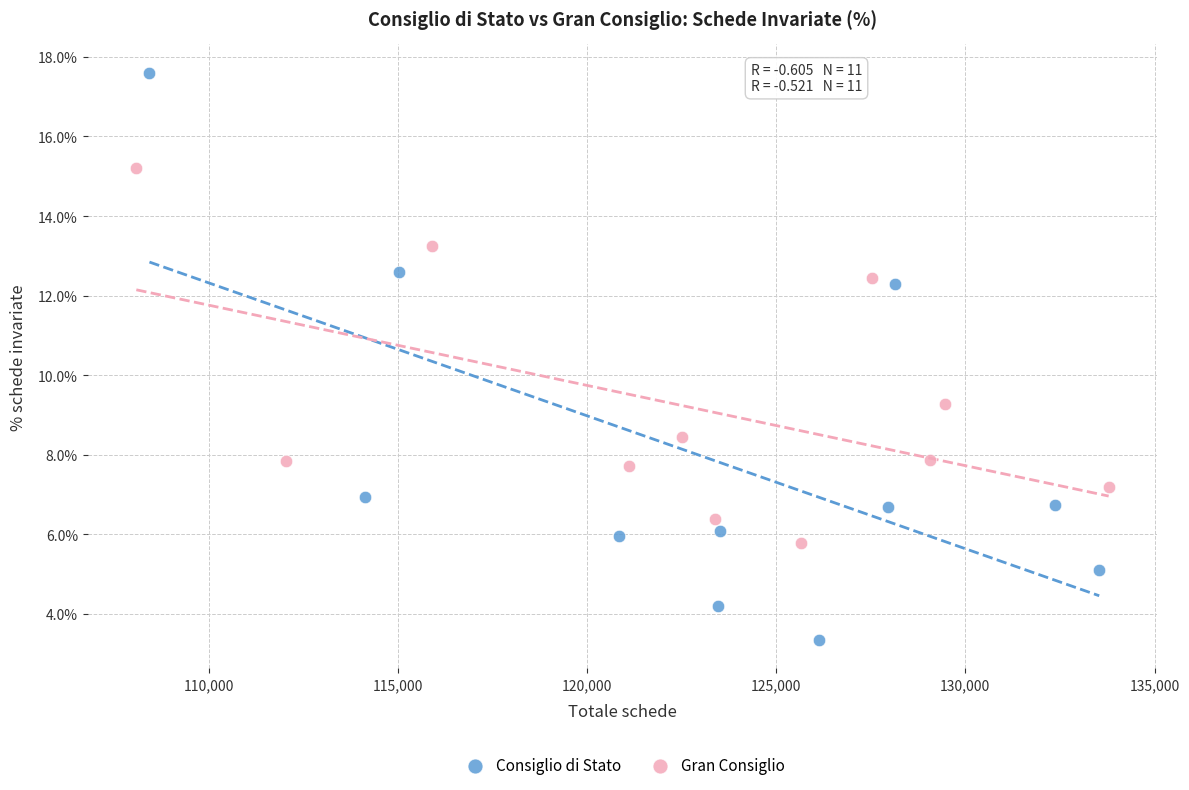

Which series contains the lowest Y value?

Consiglio di Stato